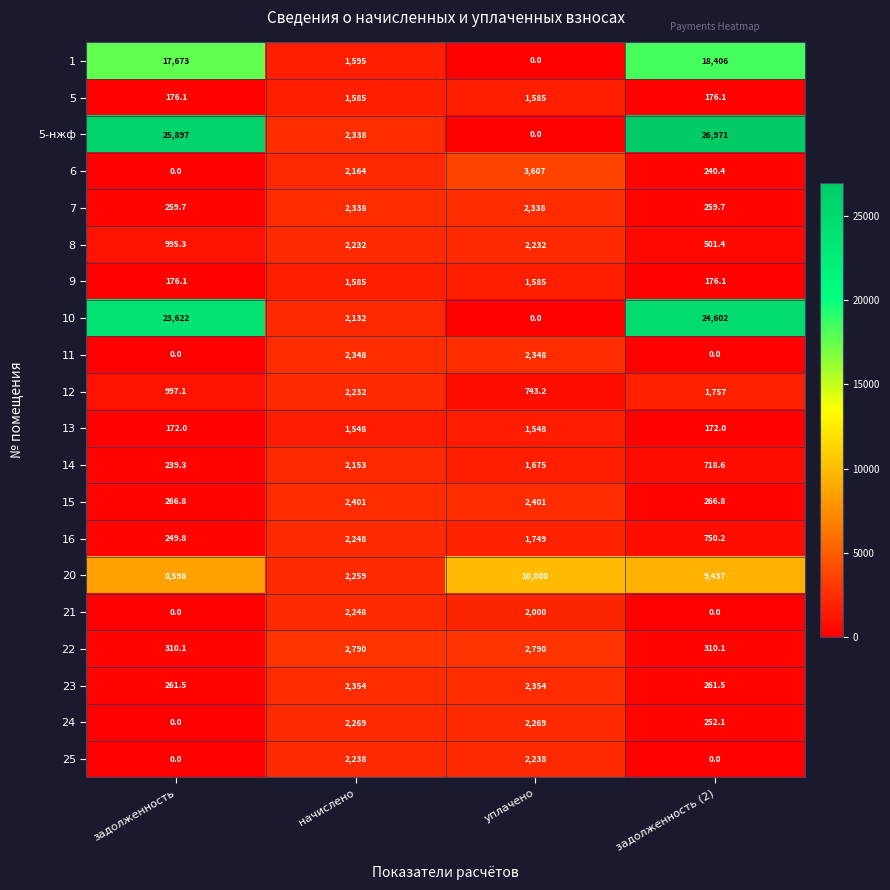

Is it true that 10 equals 15582.7 at уплачено?

False